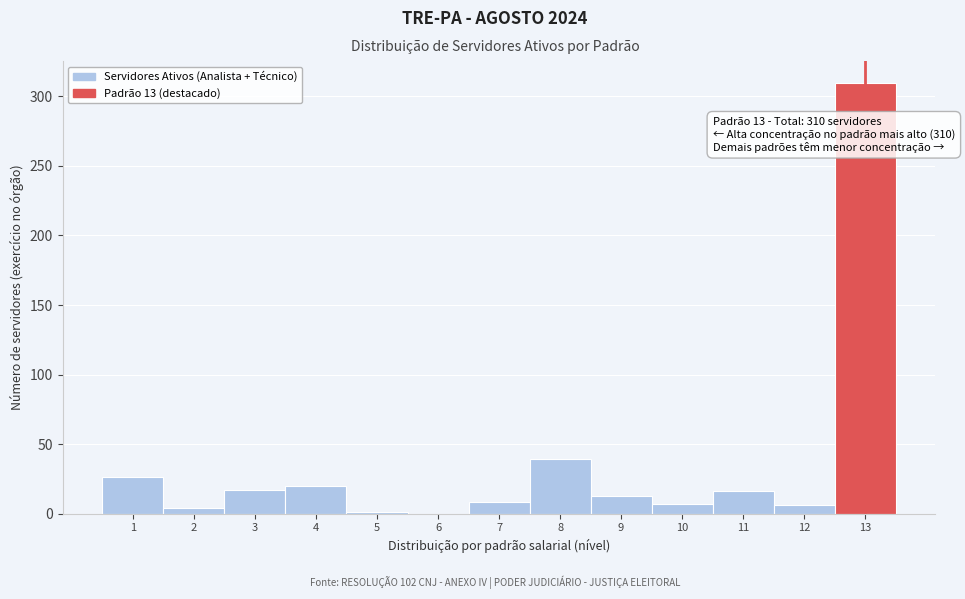

Which range on the x-axis has the tallest bar?

12.5 to 13.5